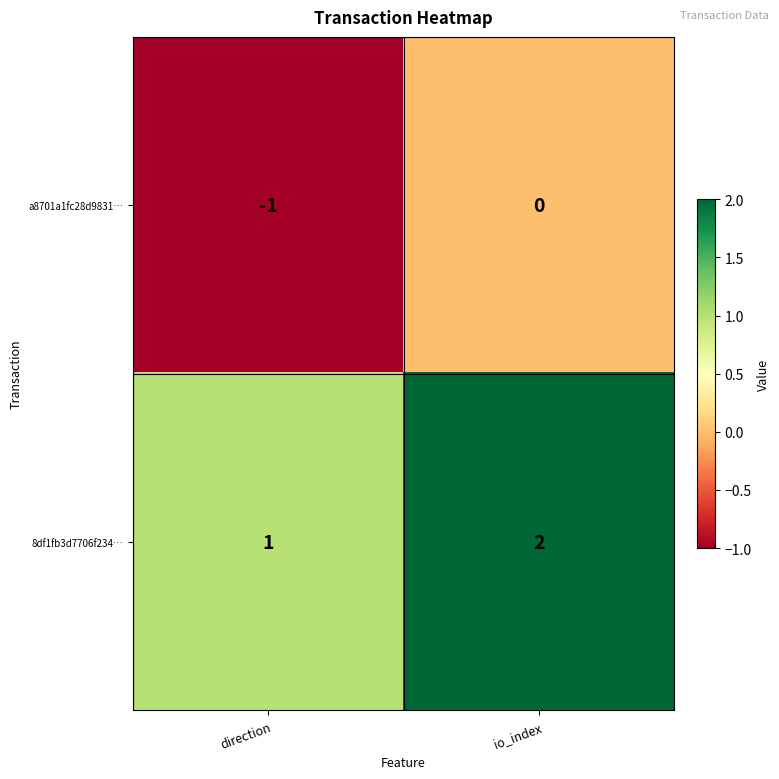

Which label corresponds to the smallest value in the chart?

direction